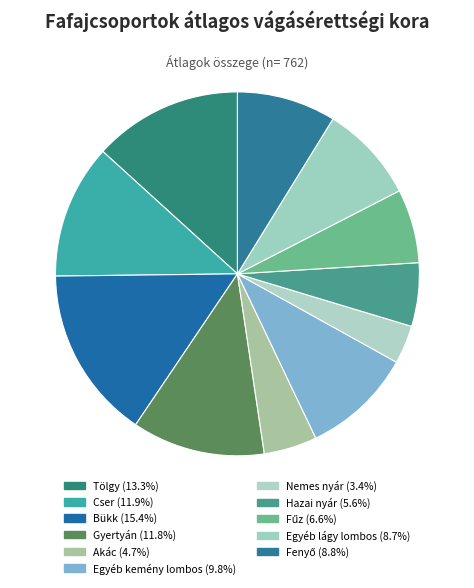

To the nearest percent, what is the combined percentage of Fűz and Akác?

11%